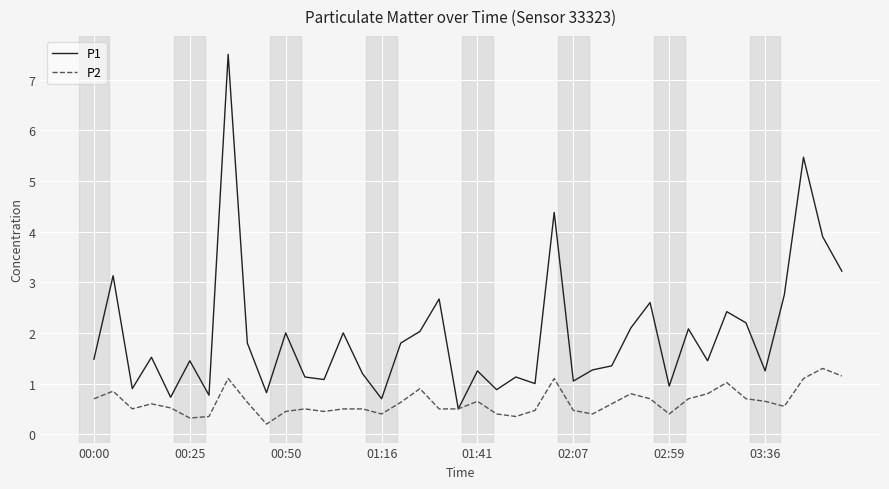

What is the sum of all P1 values?

77.9